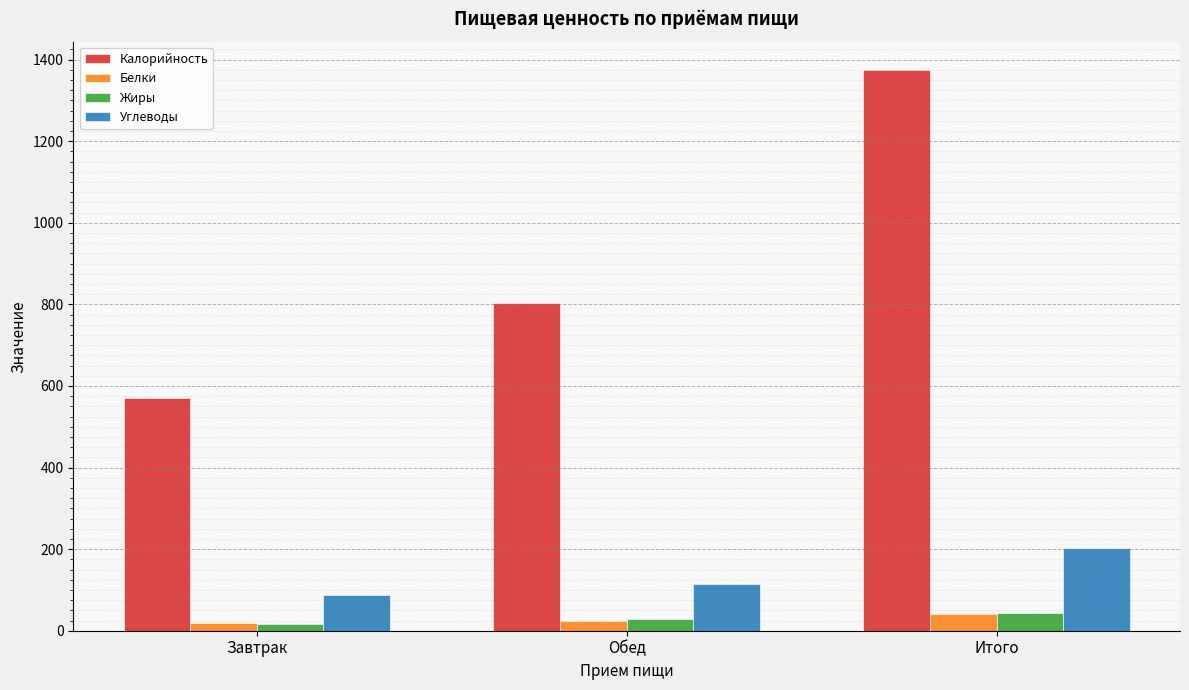

Read the Жиры value at Завтрак.

15.8